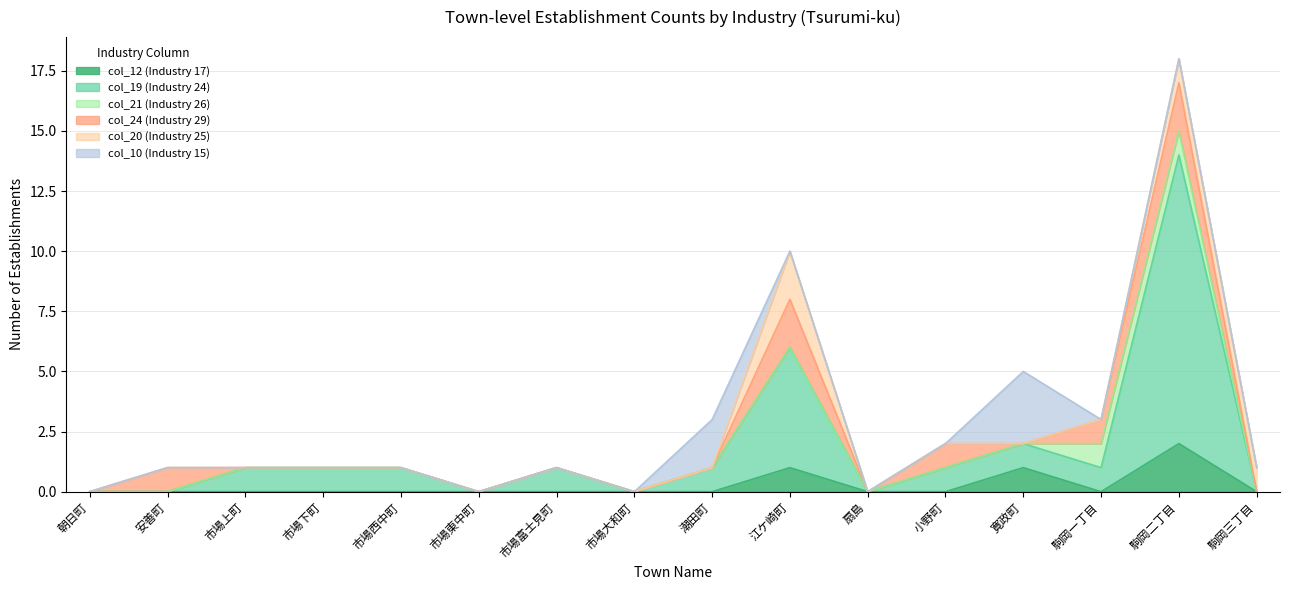

Is it true that col_24 equals 0 at 寛政町?

True